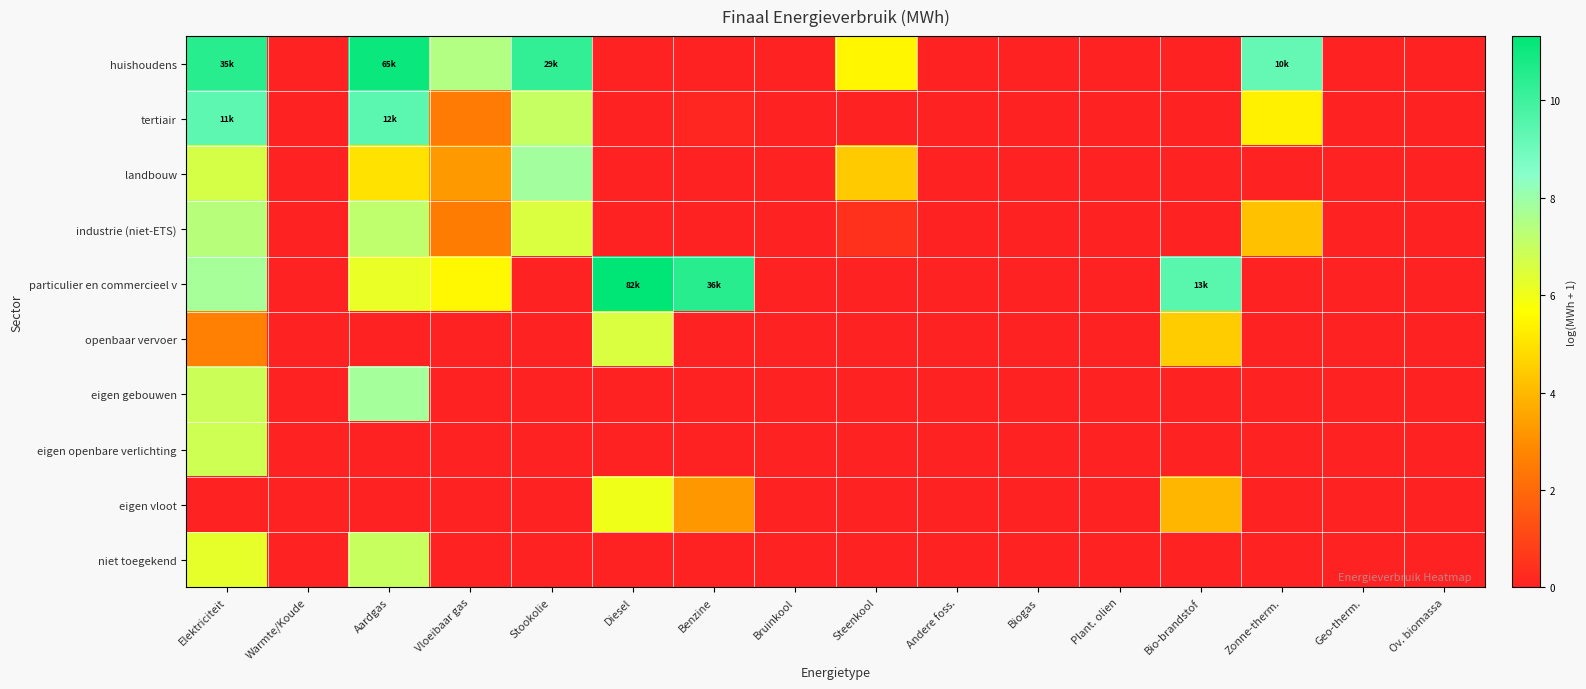

At how many categories does at least one series exceed 4?

9